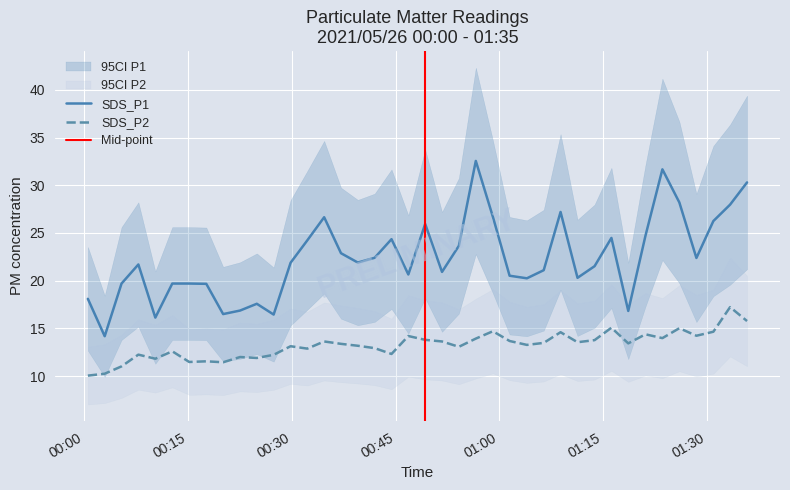

At how many categories does at least one series exceed 10?

40